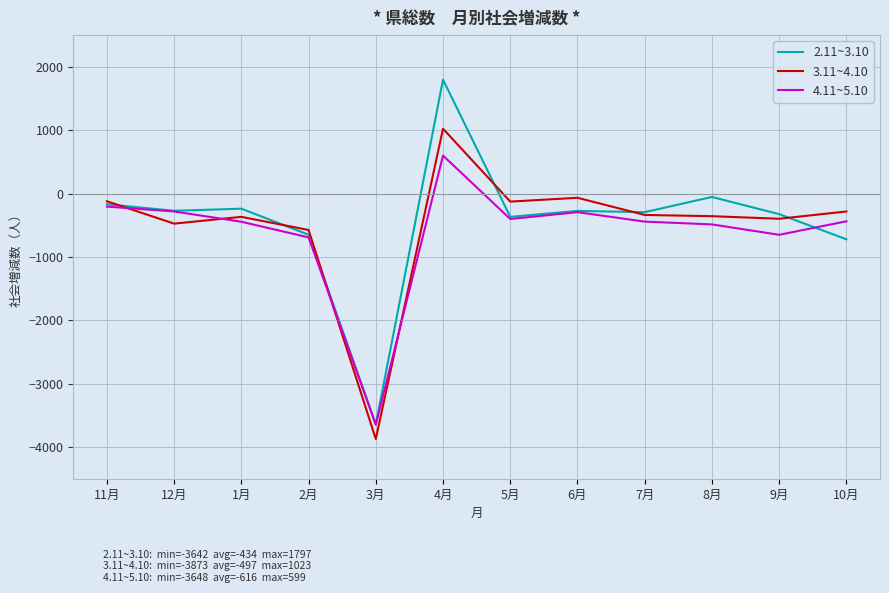

True or false: 2.11~3.10 has a value of -325 at 9月.

True